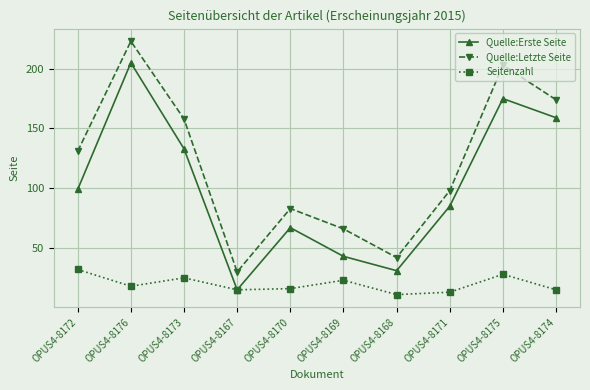

The Seitenzahl series shows 6 at OPUS4-8174. True or false?

False